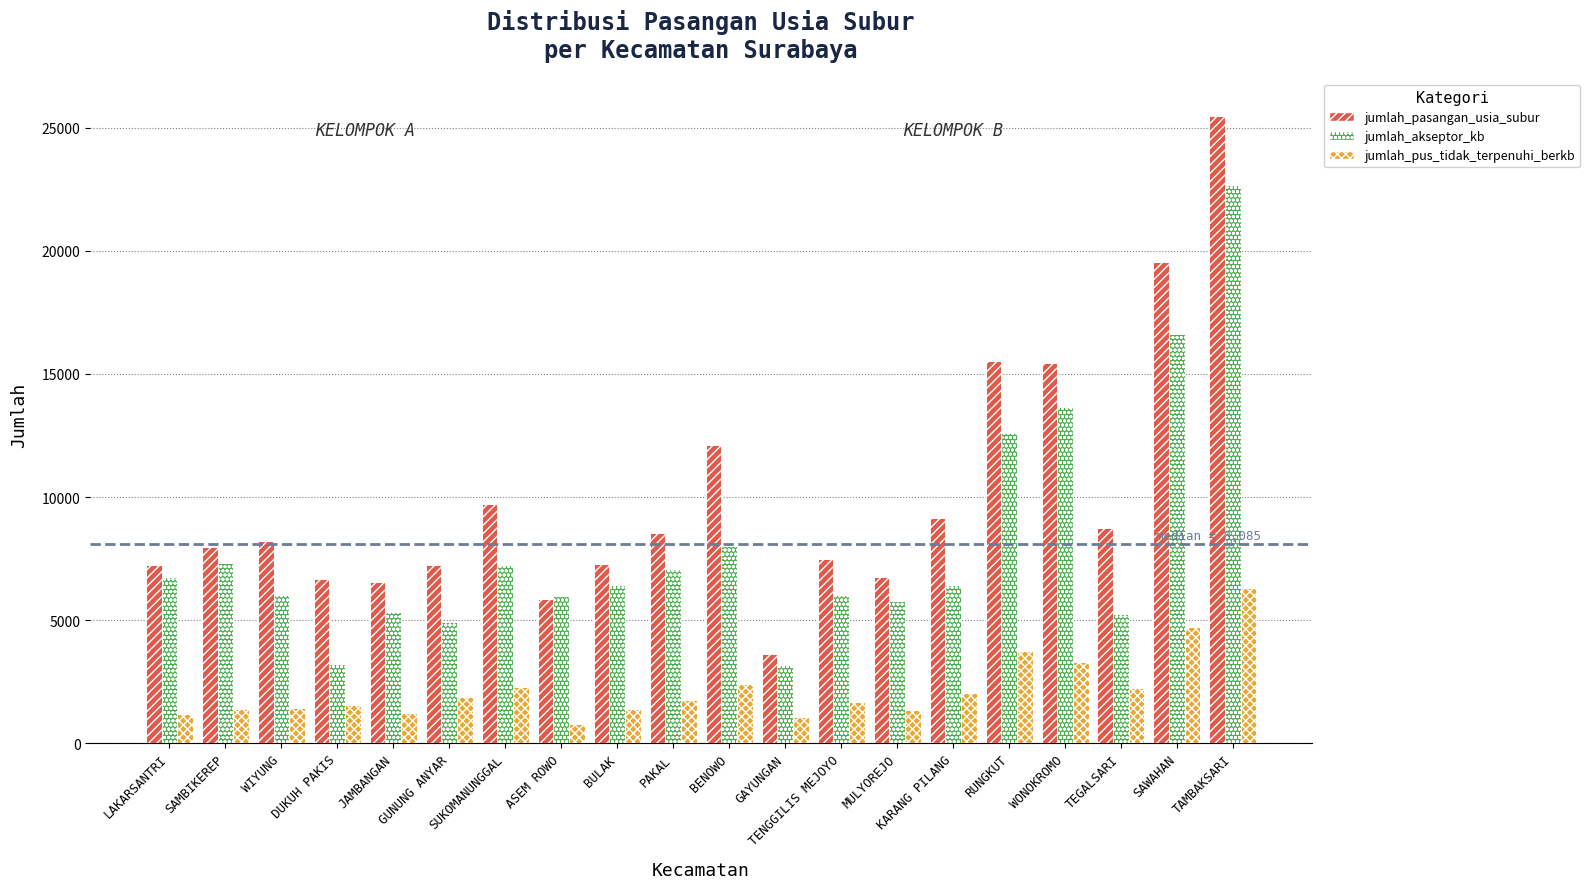

What is the difference between the highest and lowest values at DUKUH PAKIS?

5102